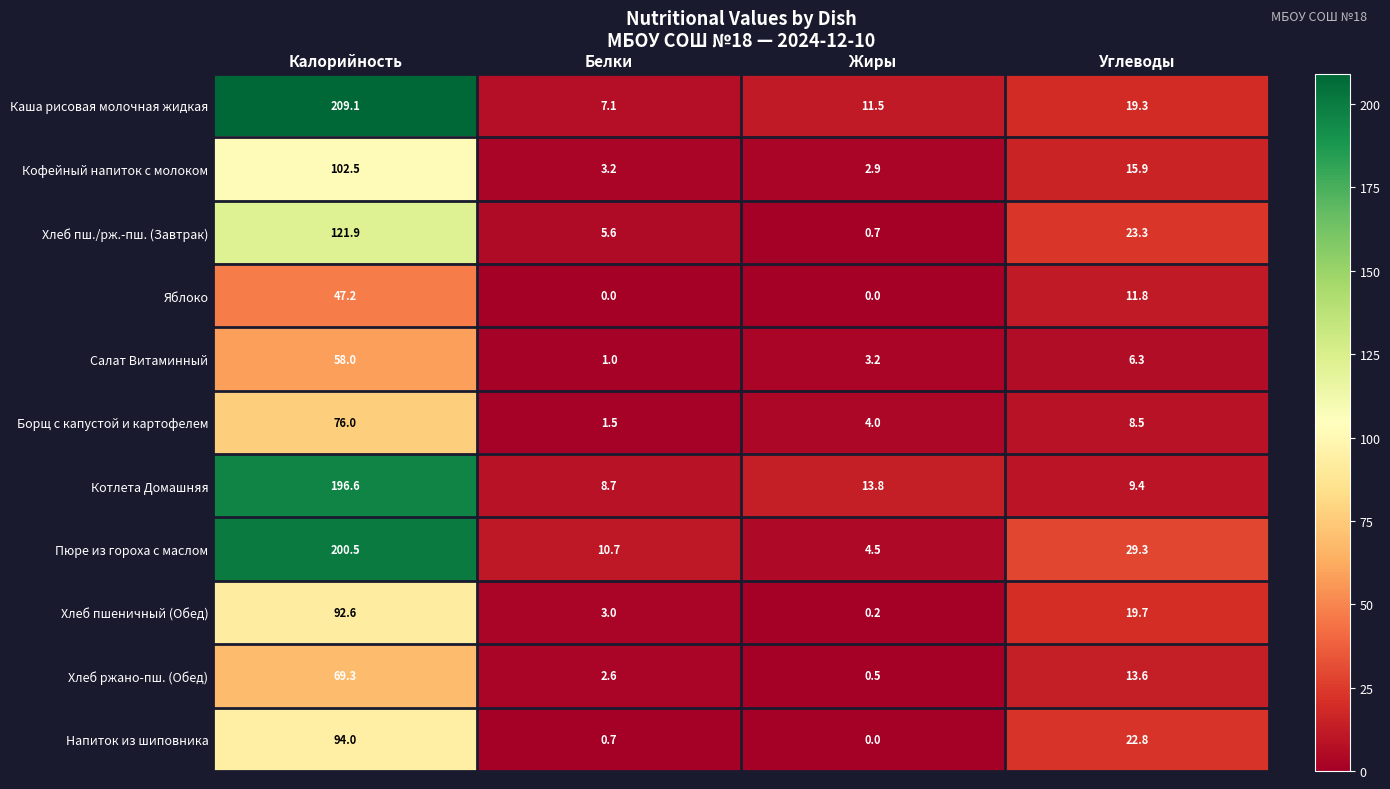

True or false: Каша рисовая молочная жидкая has a value of 4.0 at Углеводы.

False